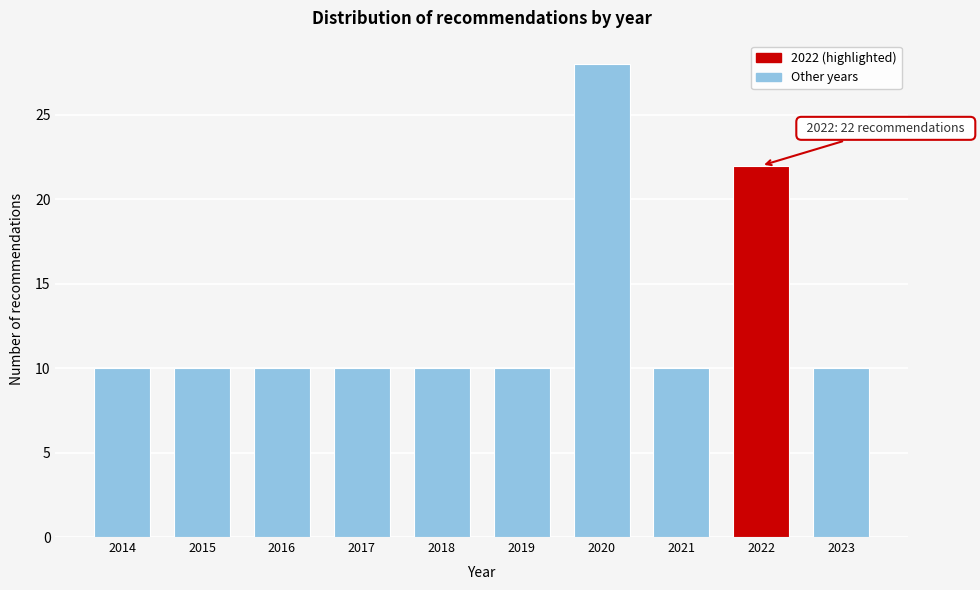

Reading right to left, list all the values displayed in this chart.

10	22	10	28	10	10	10	10	10	10